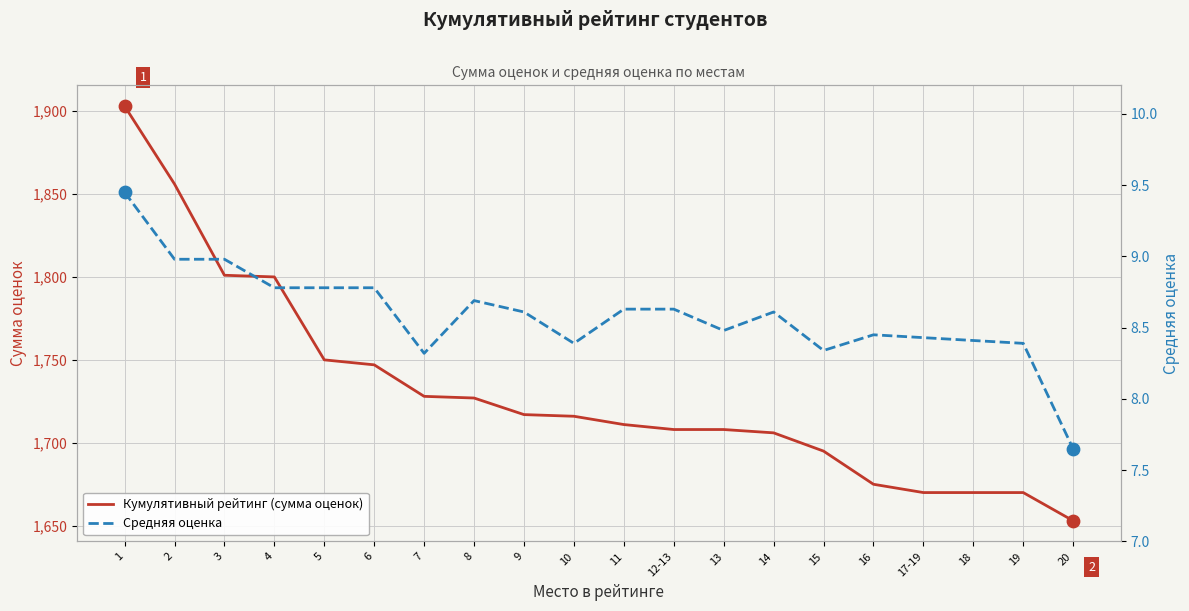

Which series reaches the minimum Y coordinate?

Средняя оценка